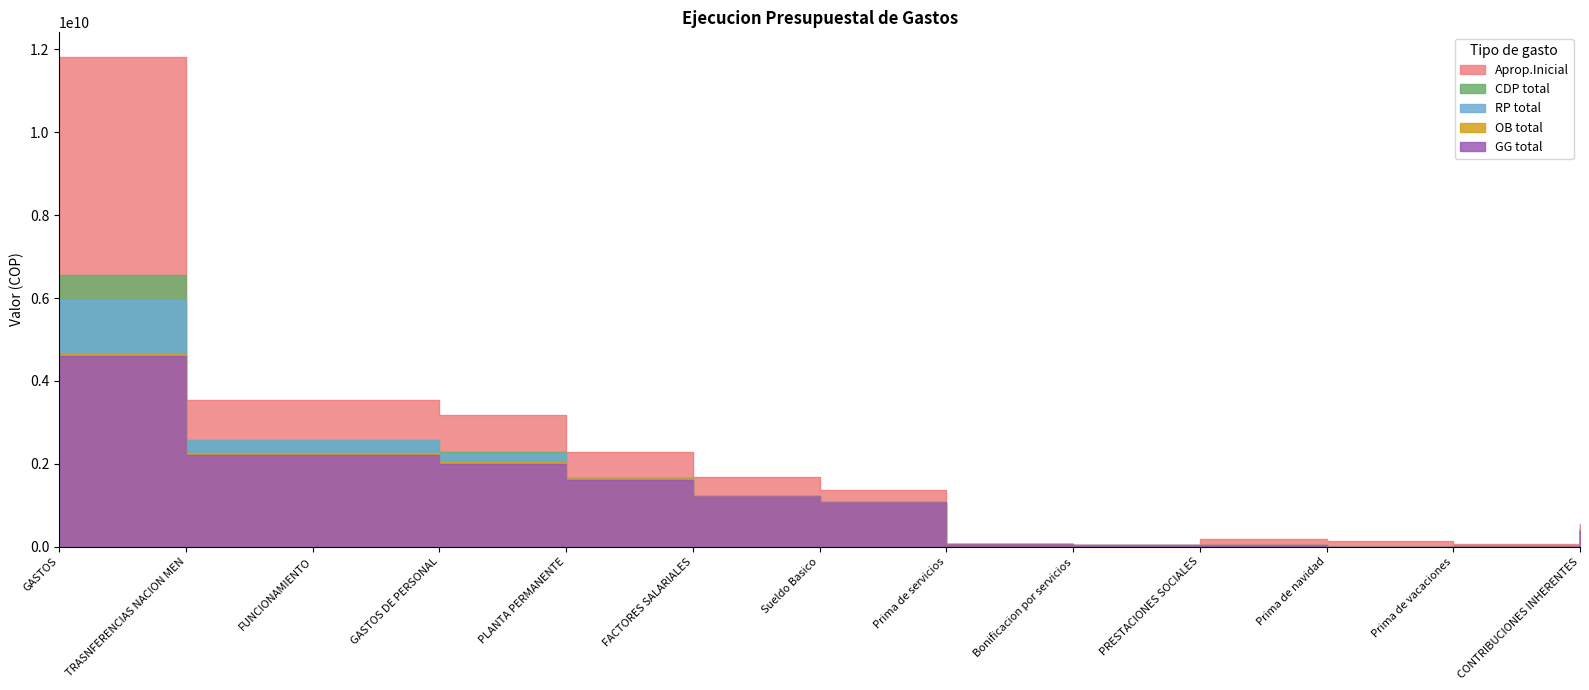

List the series in order of their peak value, lowest first.

GG total, OB total, RP total, CDP total, Aprop.Inicial